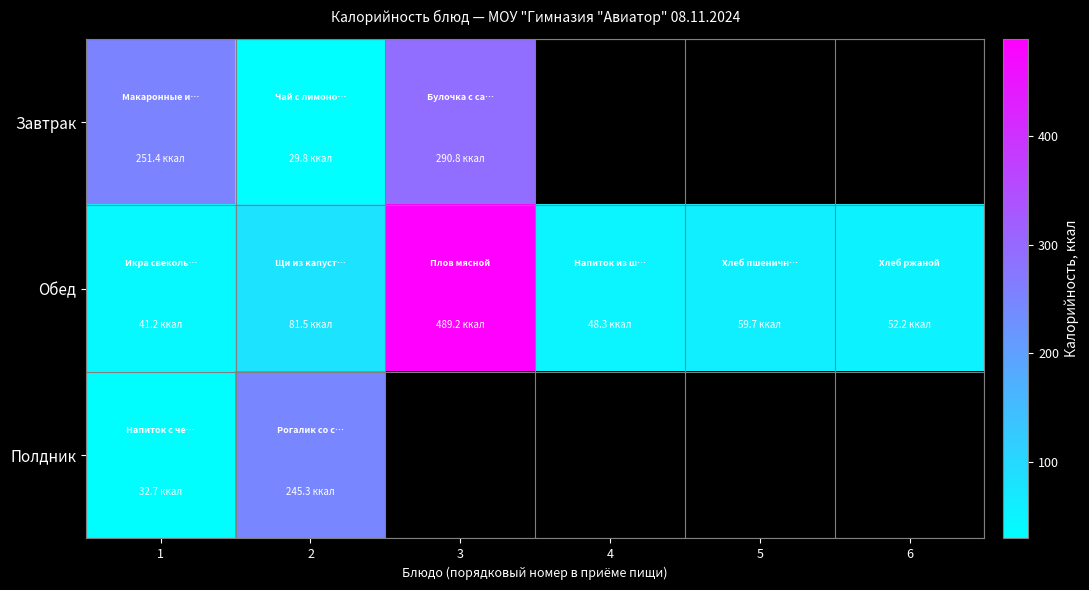

Rank the categories by Обед value from highest to lowest.

3, 2, 5, 6, 4, 1